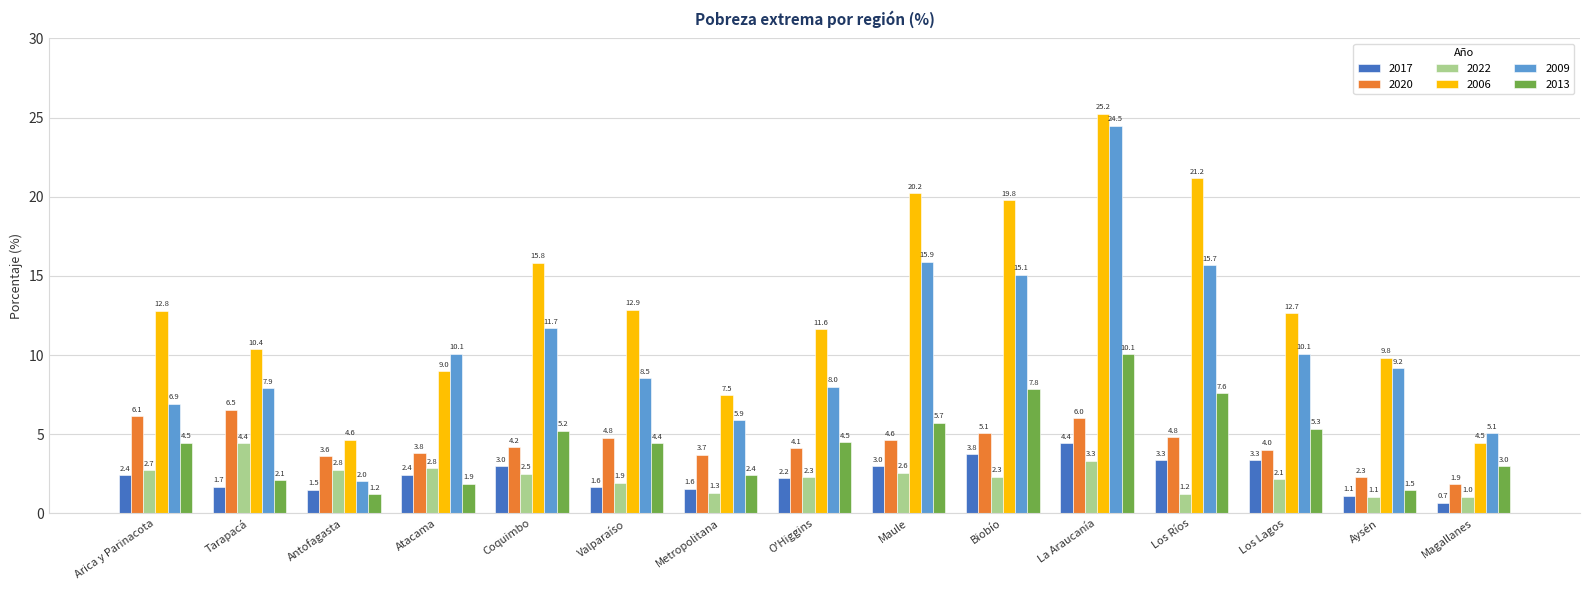

What is the sum of the 2020 values at Arica y Parinacota and Metropolitana?

9.8